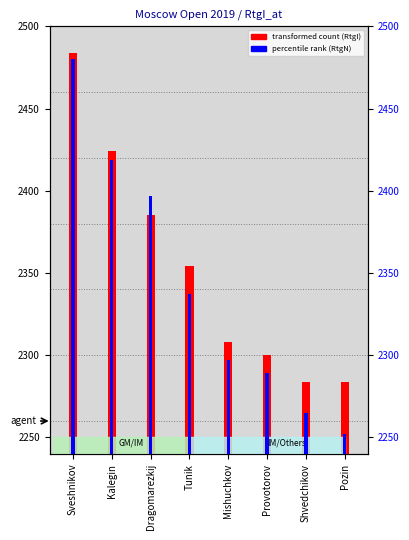

What is the difference between the highest and lowest values at Dragomarezkij?

12